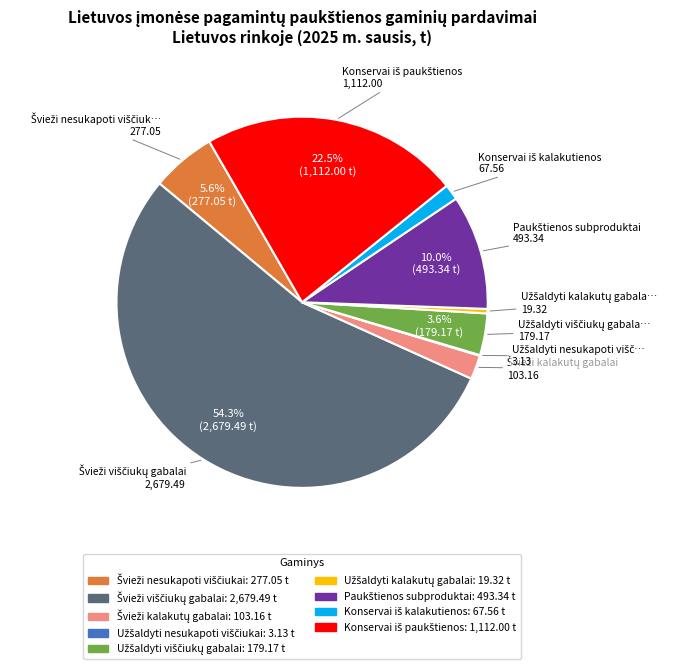

Is there a majority slice in this chart?

Yes